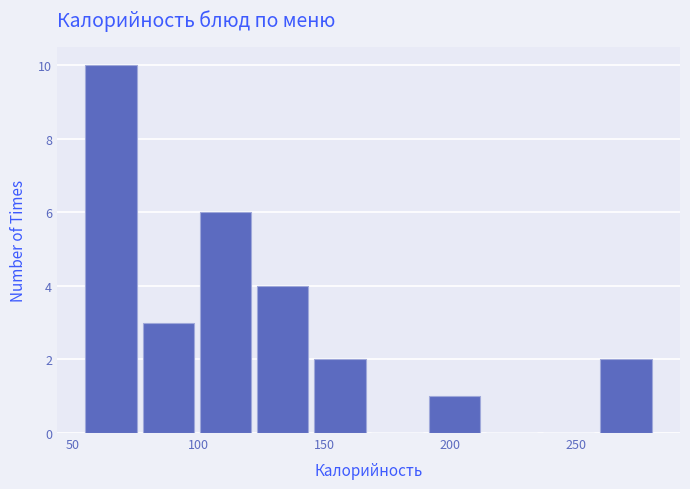

Reading left to right, list every bar in this chart as the range it spans on the x-axis followed by its height. Neither the bar edges nor the heights are printed on the chart, so give them approximately, as read against the axes.

55 to 75: 10
75 to 100: 3
100 to 120: 6
120 to 145: 4
145 to 170: 2
170 to 190: 0
190 to 215: 1
215 to 235: 0
235 to 260: 0
260 to 280: 2